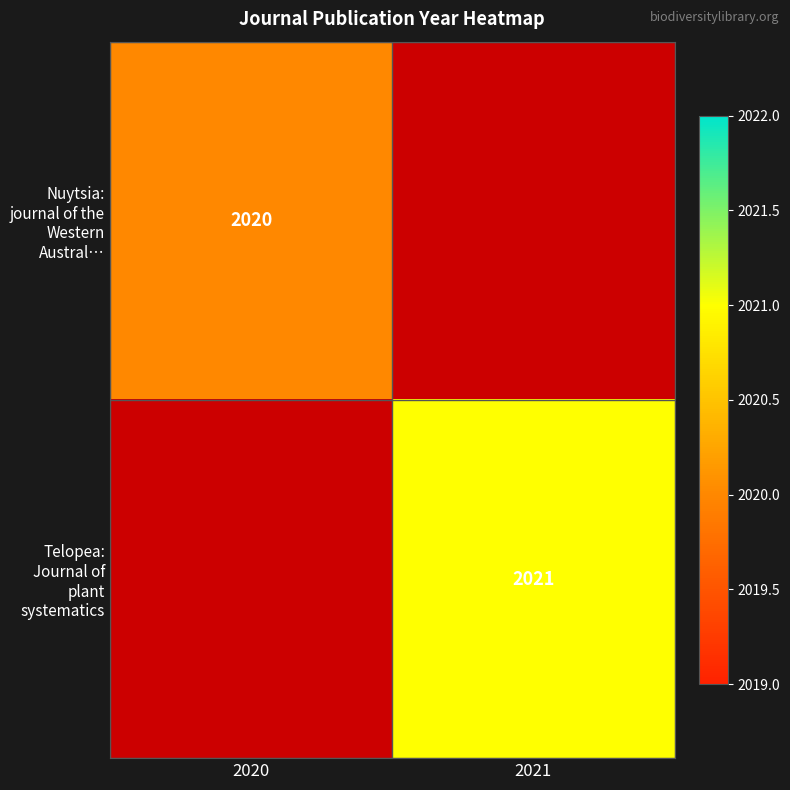

Is the value of Telopea: Journal of plant systematics at 2021 greater than the value of Nuytsia: journal of the Western Austral… at 2020?

Yes